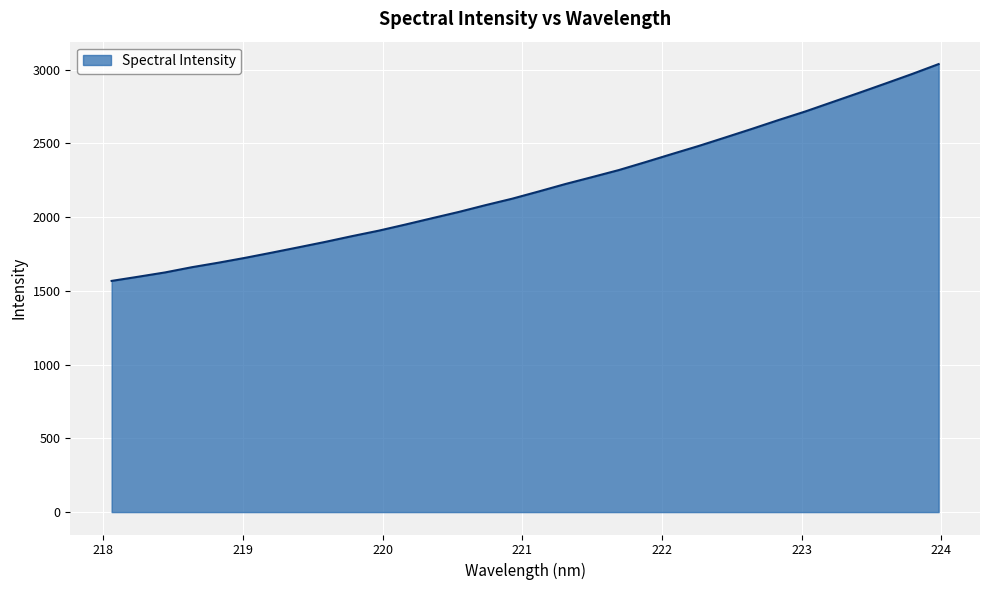

What is the maximum value shown in the chart?

3038.1